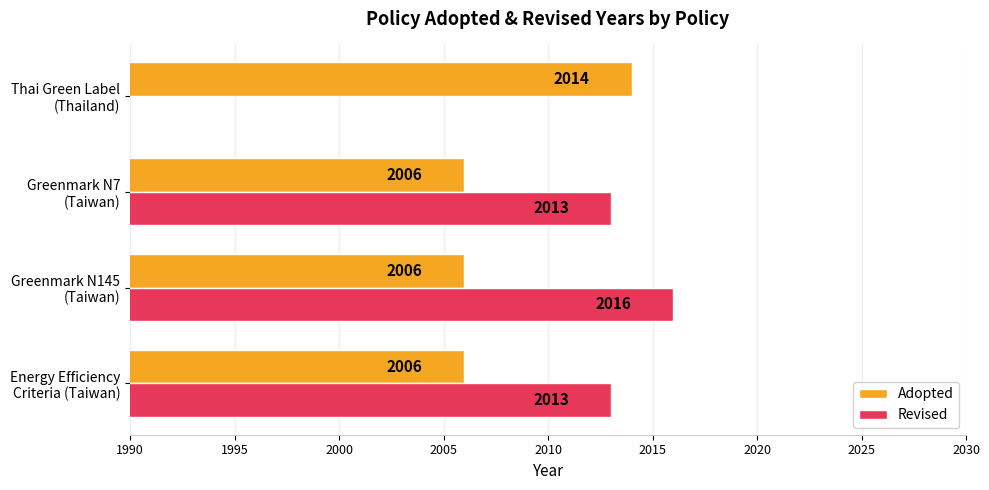

What is the average value of the Adopted series?

2008